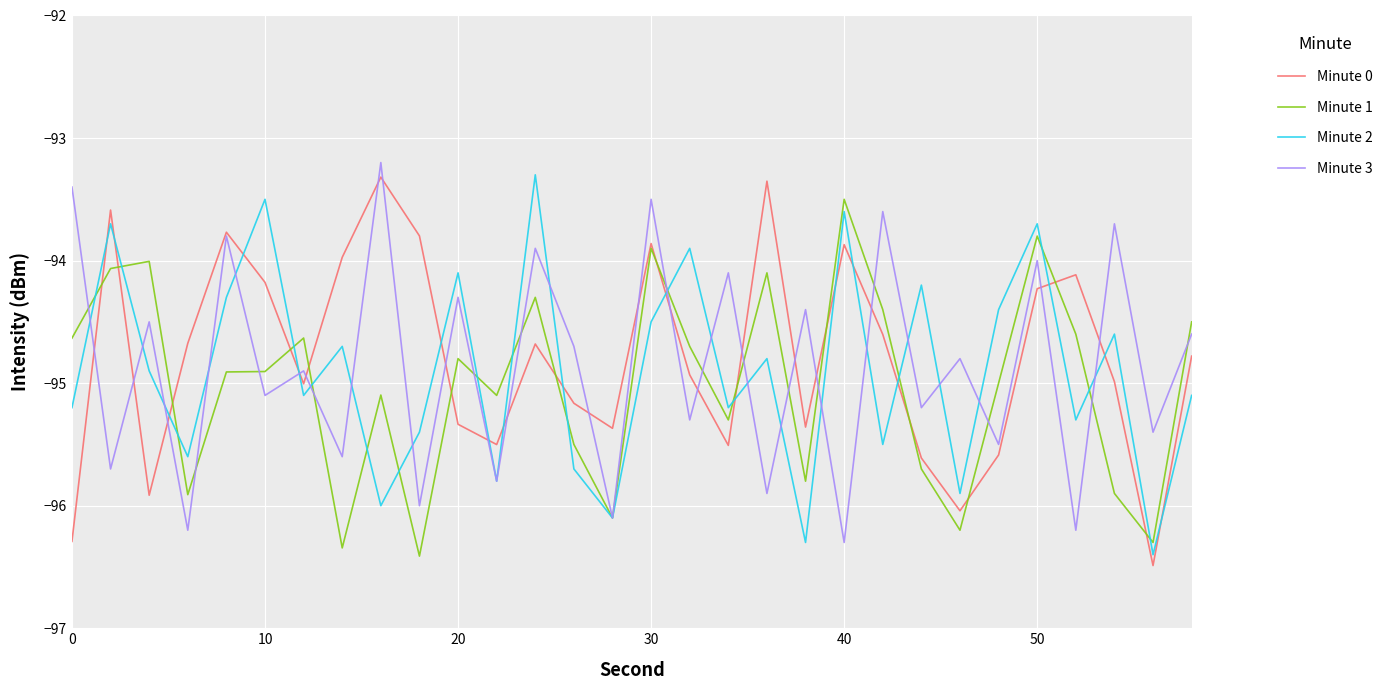

What is the maximum value for Minute 2?

-93.3